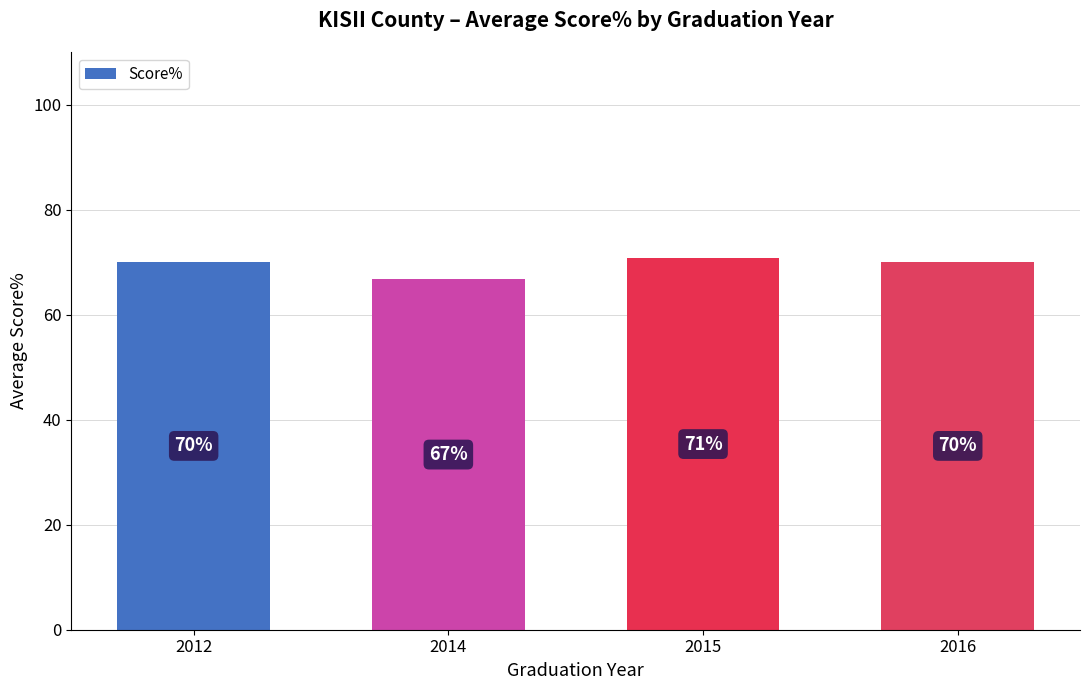

Which category has the lowest value across all series?

2014